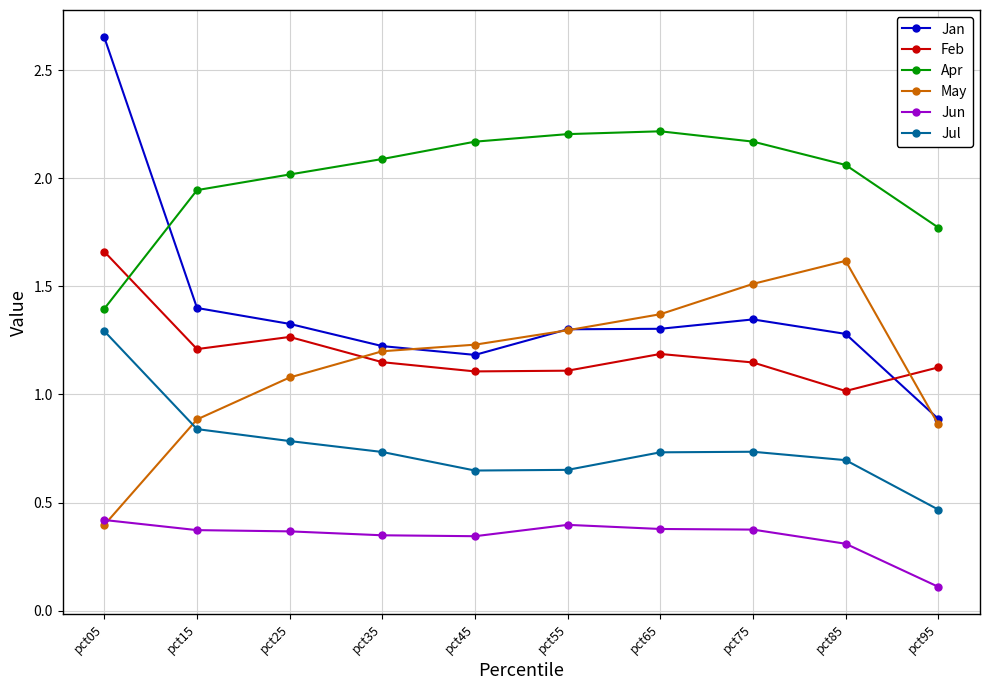

Which category has the highest value across all series?

pct05